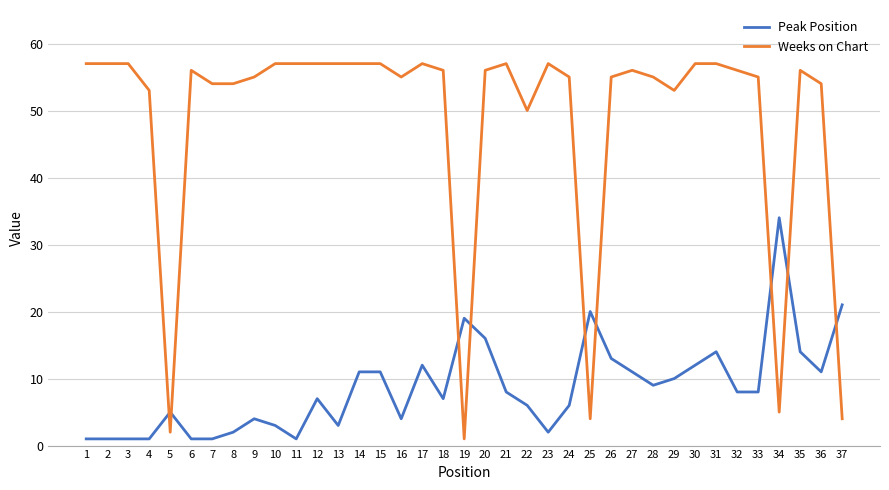

Reading left to right, list all the values displayed in this chart.

Peak Position: 1	1	1	1	5	1	1	2	4	3	1	7	3	11	11	4	12	7	19	16	8	6	2	6	20	13	11	9	10	12	14	8	8	34	14	11	21
Weeks on Chart: 57	57	57	53	2	56	54	54	55	57	57	57	57	57	57	55	57	56	1	56	57	50	57	55	4	55	56	55	53	57	57	56	55	5	56	54	4